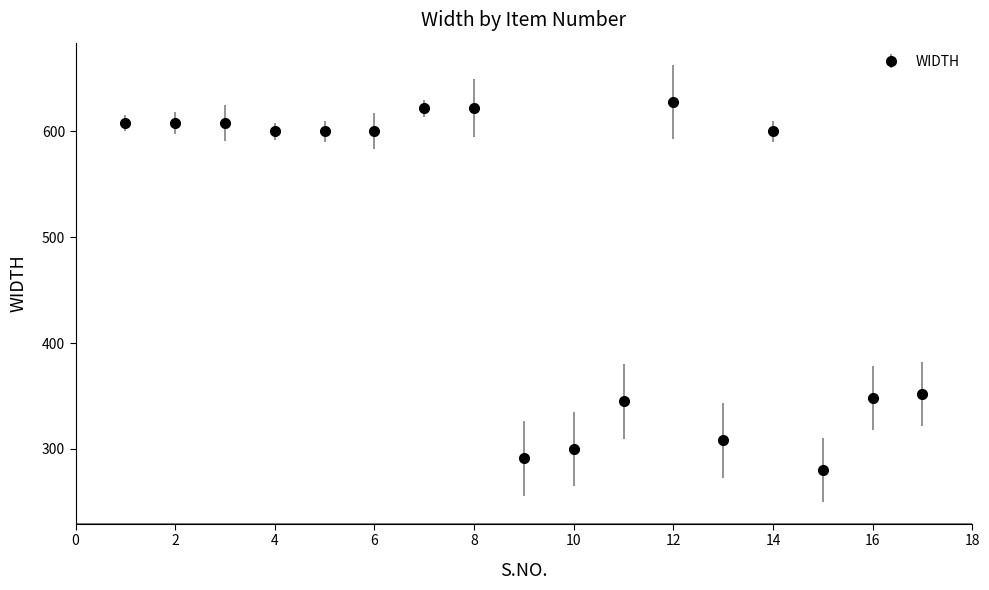

What is the minimum value shown in the chart?

280